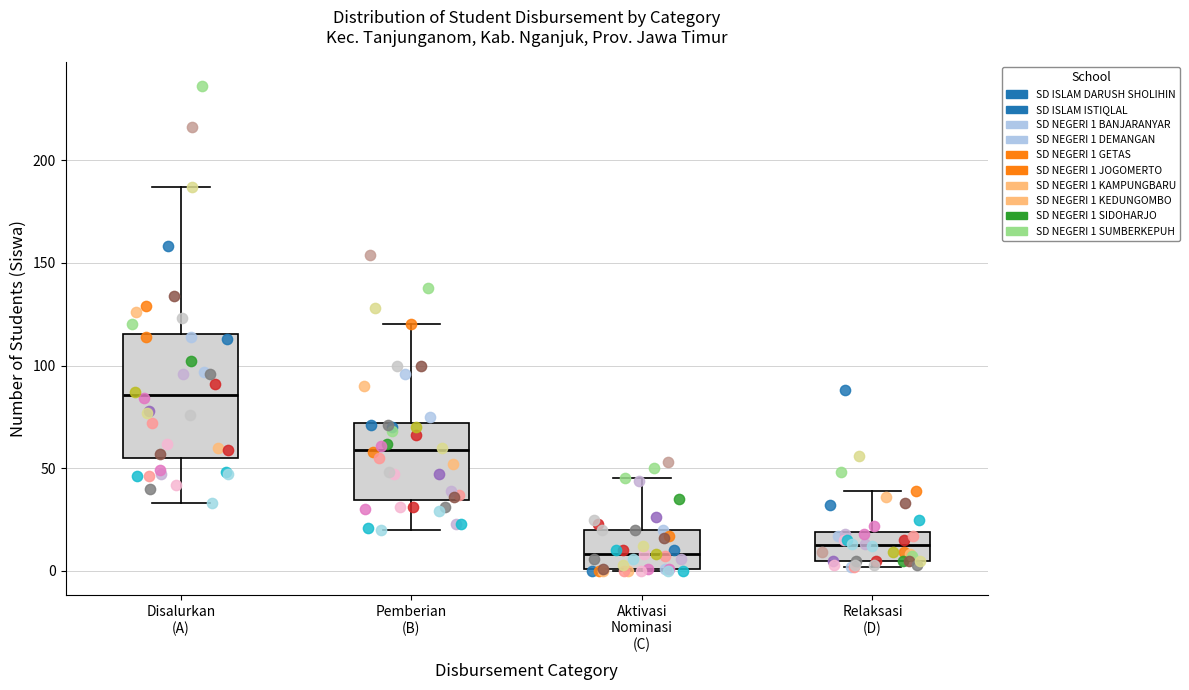

Reading left to right, read every box against the y-axis: the position of its median line, the range the box covers, and the ends of its whiskers. The values are not printed on the chart, so give them approximately, as read against the axis.

Disalurkan (A): median 85, box 55 to 115, whiskers 35 to 185
Pemberian (B): median 60, box 35 to 70, whiskers 20 to 120
Aktivasi Nominasi (C): median 10, box 0 to 20, whiskers 0 to 45
Relaksasi (D): median 15, box 5 to 20, whiskers 0 to 40